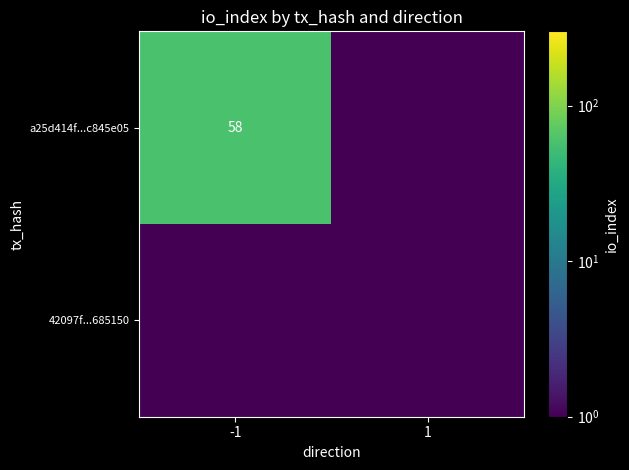

What is the smallest value displayed?

0.1